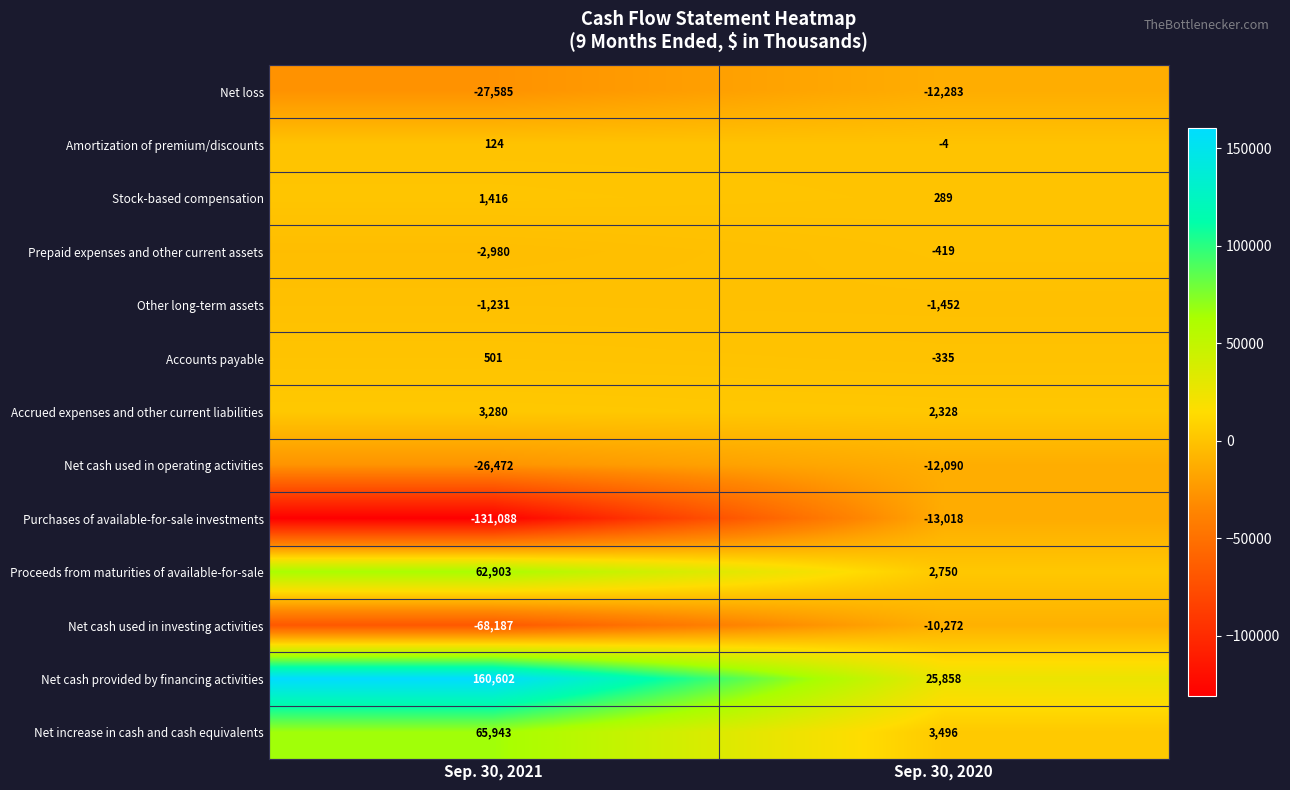

Reading left to right, list all the values displayed in this chart.

Net loss: -27585	-12283
Amortization of premium/discounts: 124	-4
Stock-based compensation: 1416	289
Prepaid expenses and other current assets: -2980	-419
Other long-term assets: -1231	-1452
Accounts payable: 501	-335
Accrued expenses and other current liabilities: 3280	2328
Net cash used in operating activities: -26472	-12090
Purchases of available-for-sale investments: -131088	-13018
Proceeds from maturities of available-for-sale: 62903	2750
Net cash used in investing activities: -68187	-10272
Net cash provided by financing activities: 160602	25858
Net increase in cash and cash equivalents: 65943	3496